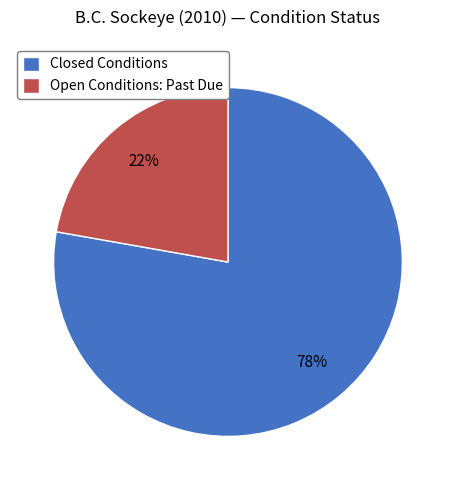

Which category accounts for the majority?

Closed Conditions